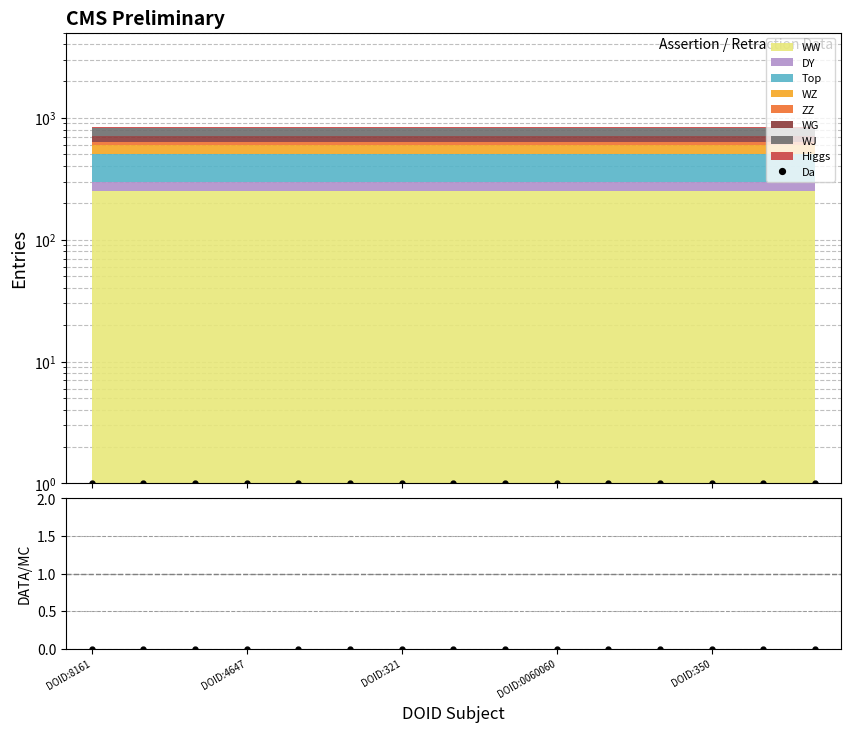

What position from the right is DOID:321?

9